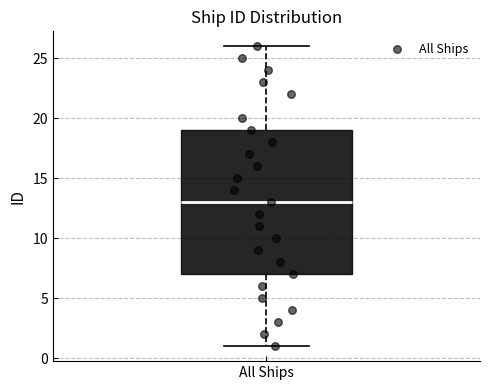

Transcribe this box plot: give where the median line is, the range the box spans, and where the two whiskers end, as read against the y-axis. The values are not printed on the chart, so give them approximately, as read against the axis.

median 13, box 7 to 19, whiskers 1 to 26